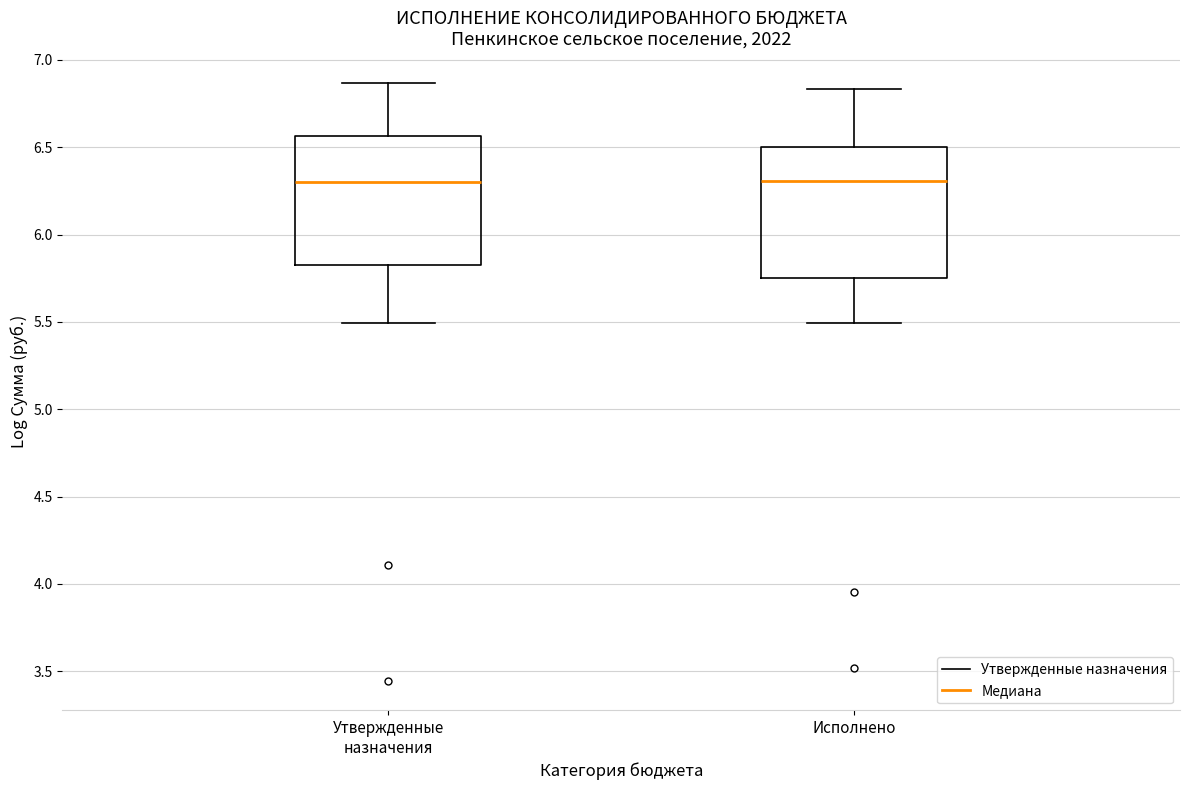

Reading left to right, read every box against the y-axis: the position of its median line, the range the box covers, and the ends of its whiskers. The values are not printed on the chart, so give them approximately, as read against the axis.

Утвержденные назначения: median 6.30, box 5.80 to 6.55, whiskers 5.50 to 6.85
Исполнено: median 6.30, box 5.75 to 6.50, whiskers 5.50 to 6.85